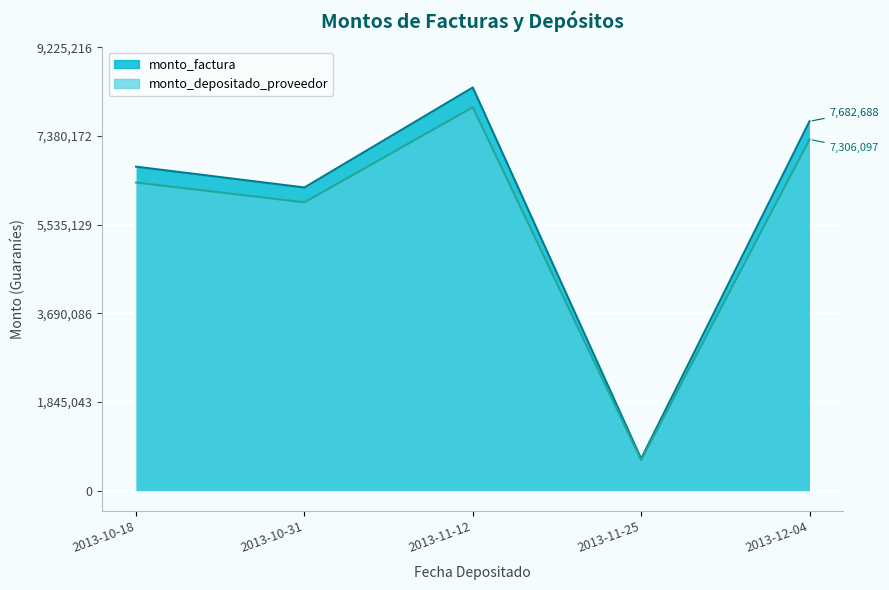

Reading left to right, transcribe all the data shown in this chart.

monto_factura: 6739200	6306048	8386560	666432	7682688
monto_depositado_proveedor: 6408857	5996938	7975466	633765	7306097